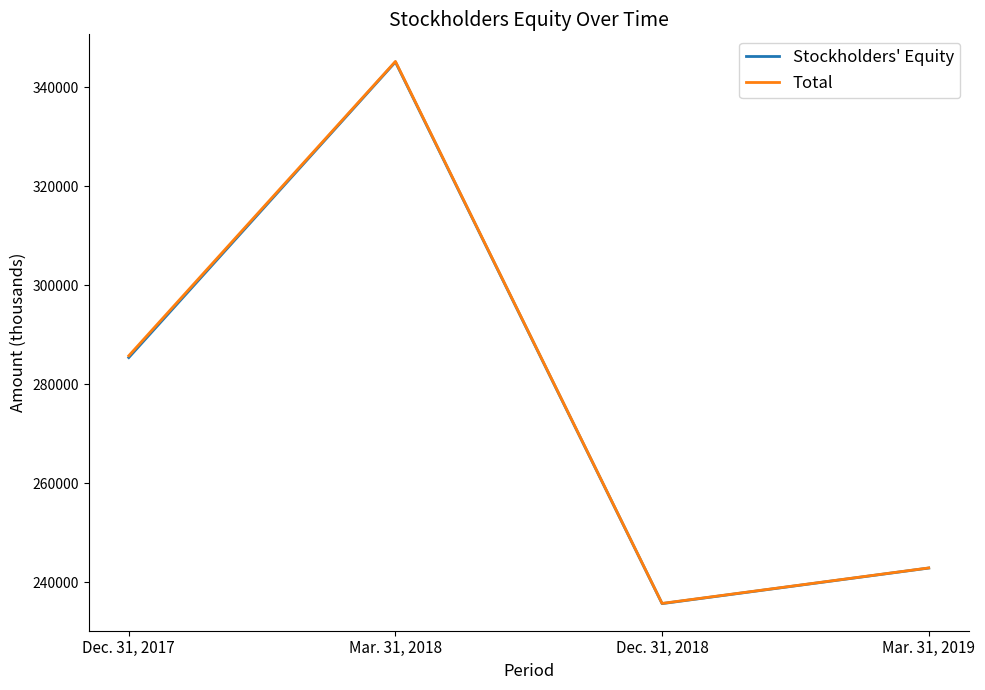

How many interior local peaks does the Stockholders' Equity series have?

1